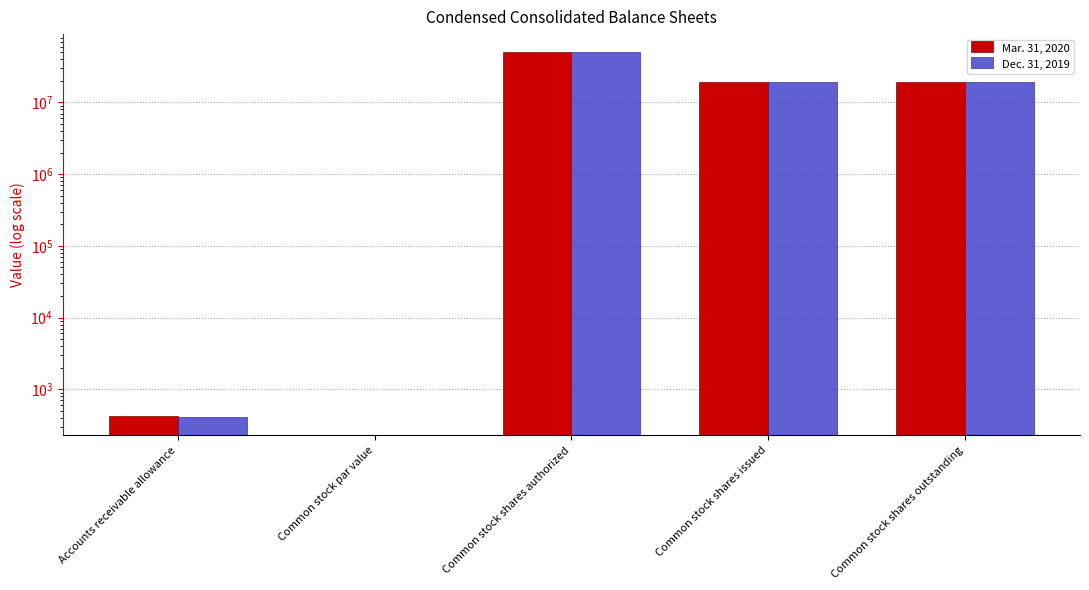

Between Common stock shares authorized and Common stock par value, which is larger?

Common stock shares authorized